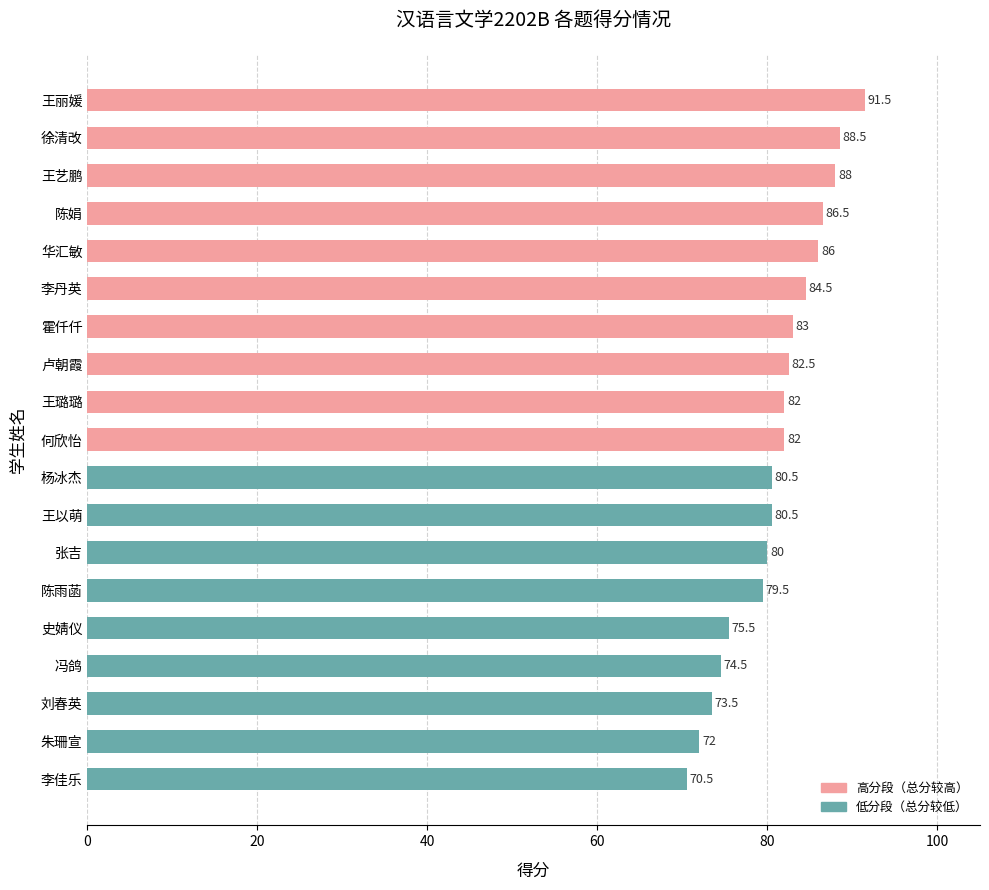

What is the sum of the values at 霍仟仟 and 朱珊宣?

155.0